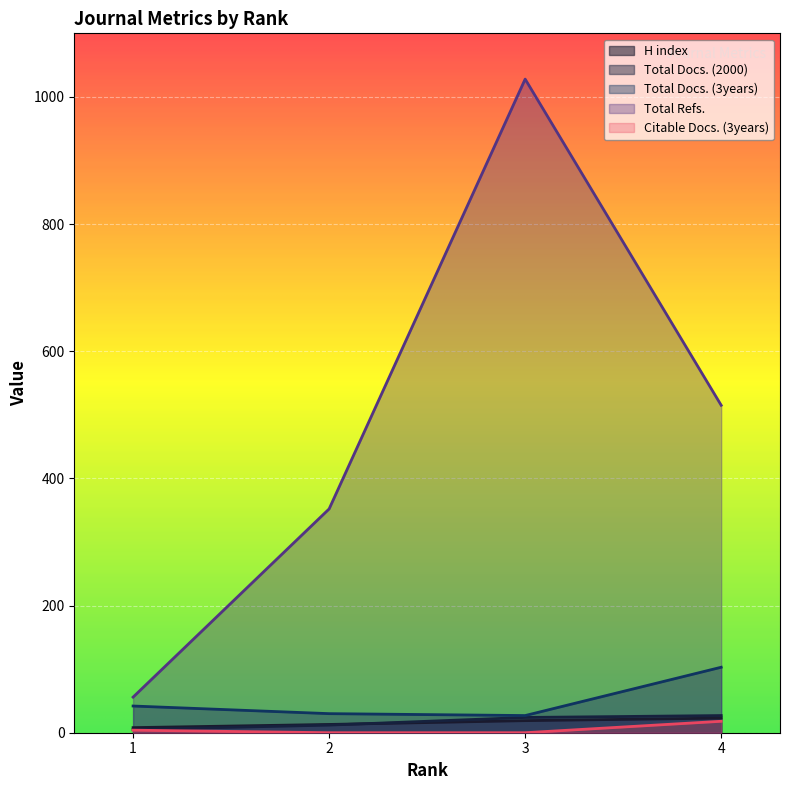

What is the lowest value of the Total Docs. (3years) series?

27